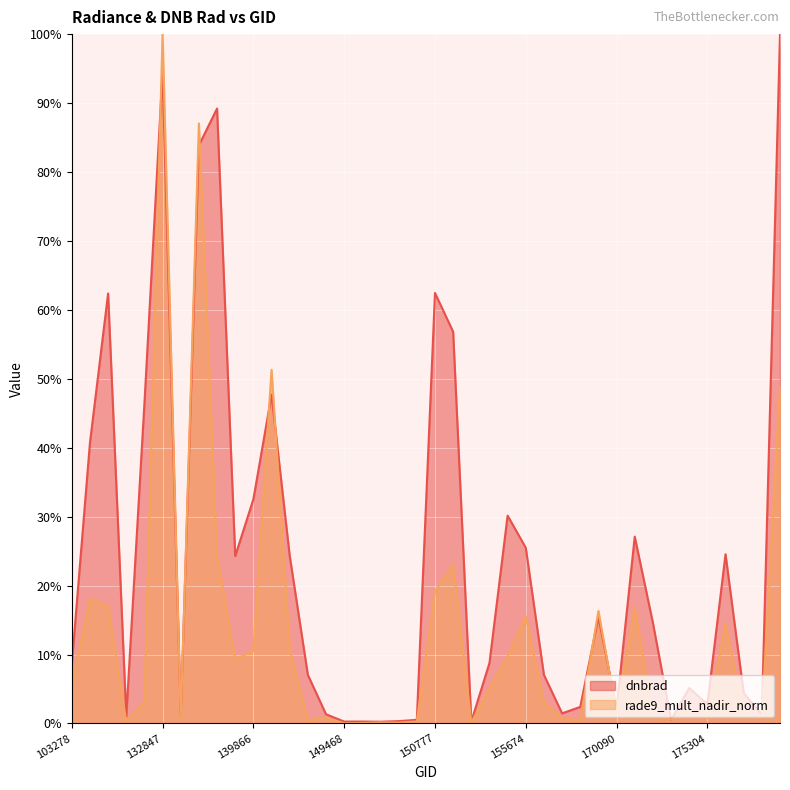

Between 154332 and 180668, which series saw the biggest shift?

dnbrad